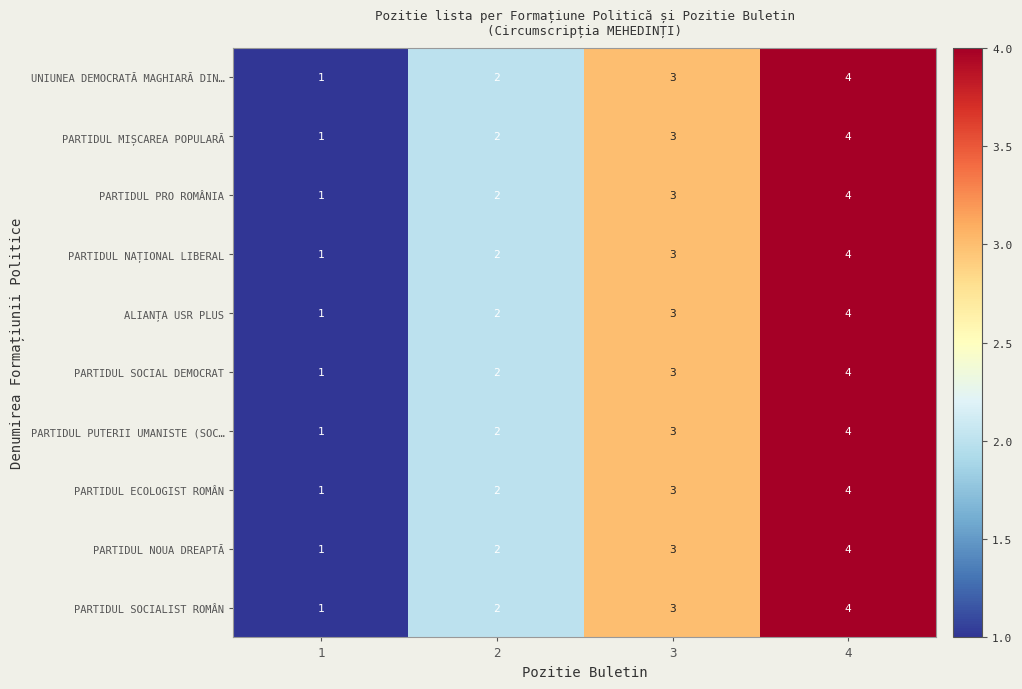

Which label corresponds to the largest value in the chart?

4